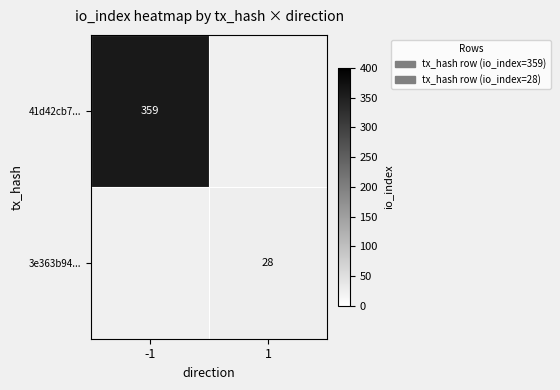

The 41d42cb7... series shows 145.9 at -1. True or false?

False